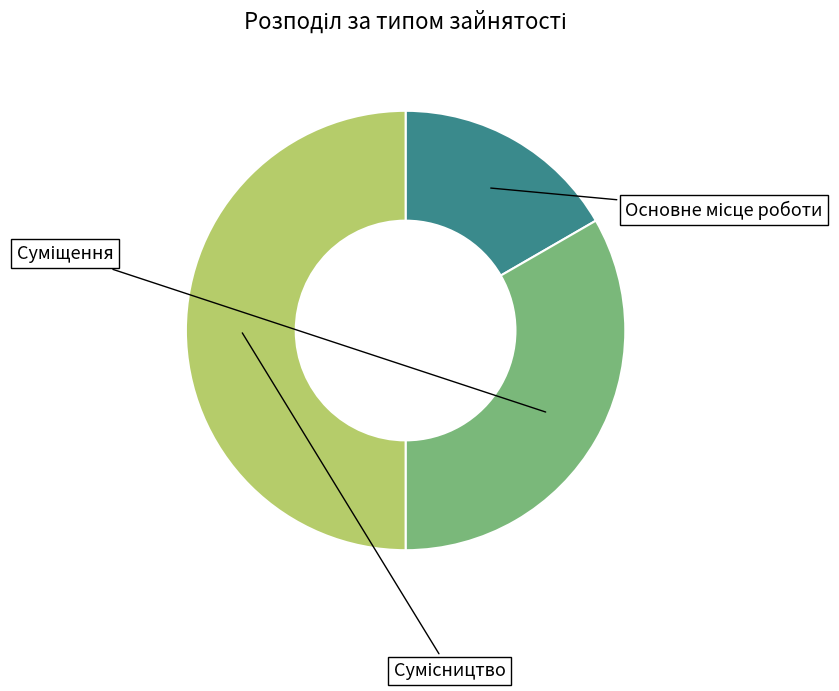

Is there any slice that represents more than half of the pie?

No